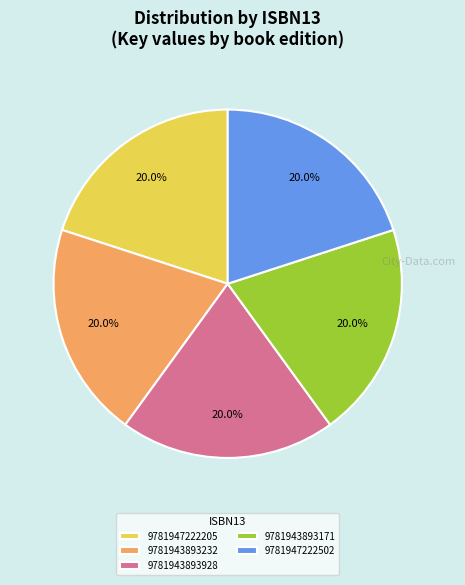

What is the total percentage of 9781947222502 and 9781943893171?

40.0%